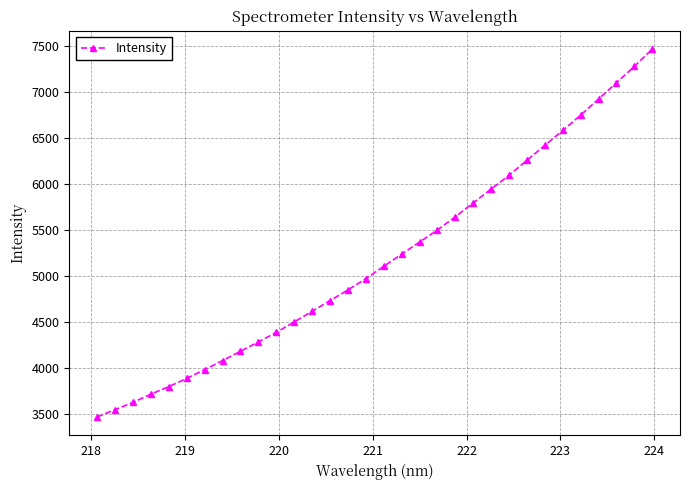

What is the difference between the second highest and second lowest values?

3732.7